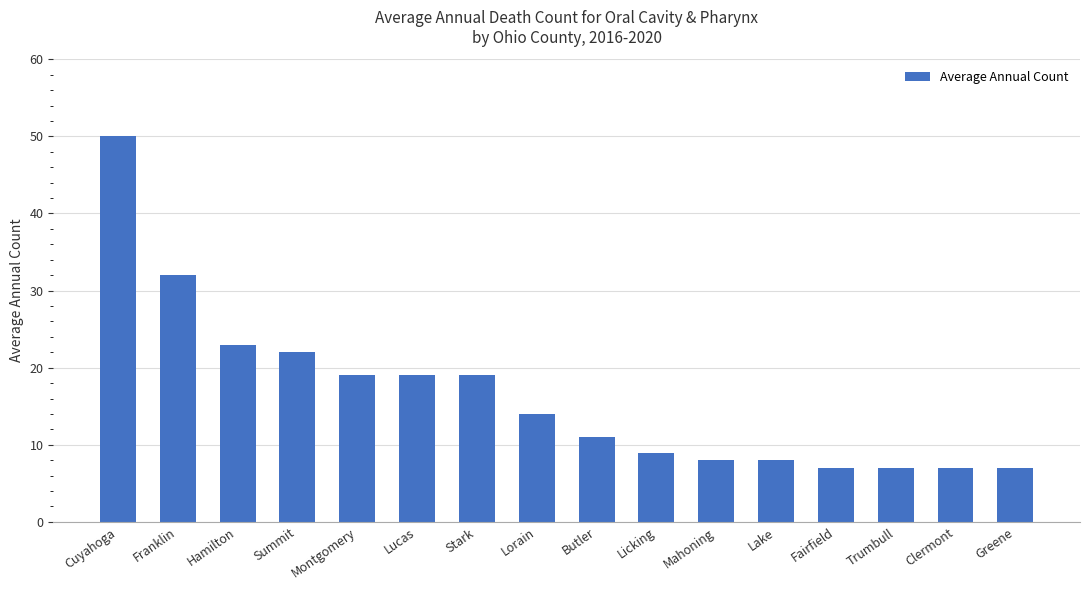

How many distinct data groups are displayed?

1